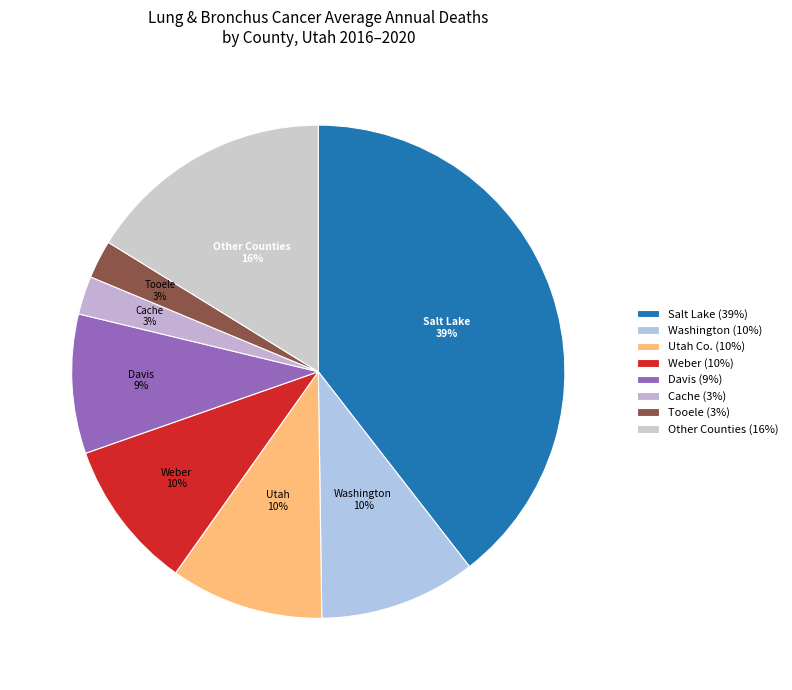

How many segments does this pie chart have?

8